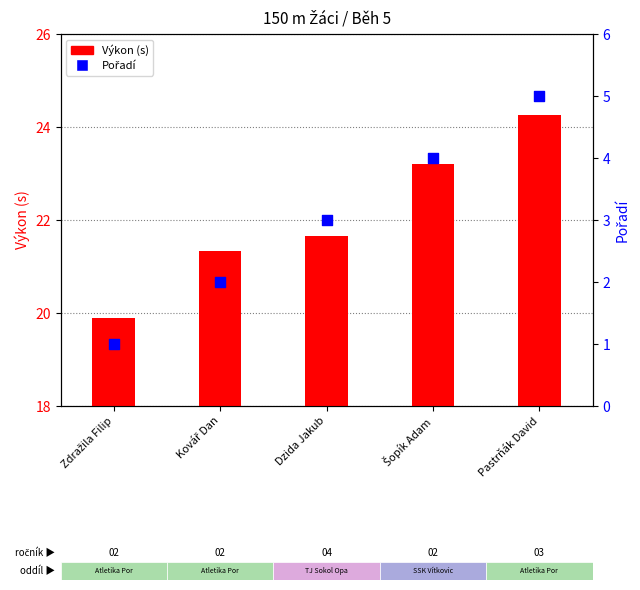

Which series has the largest total across all categories?

Výkon (s)